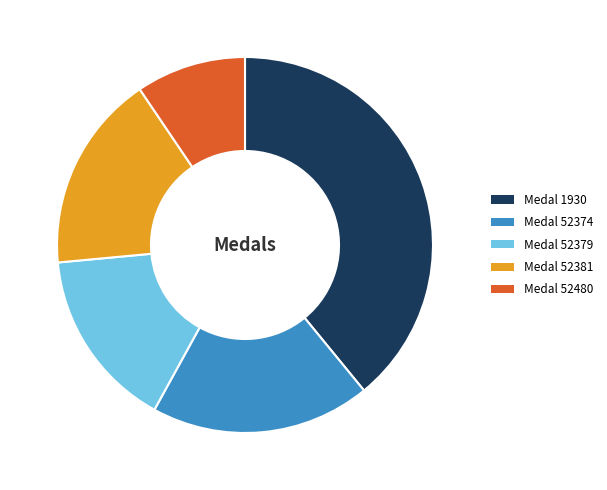

Does Medal 52379 account for over 50% of the chart?

No